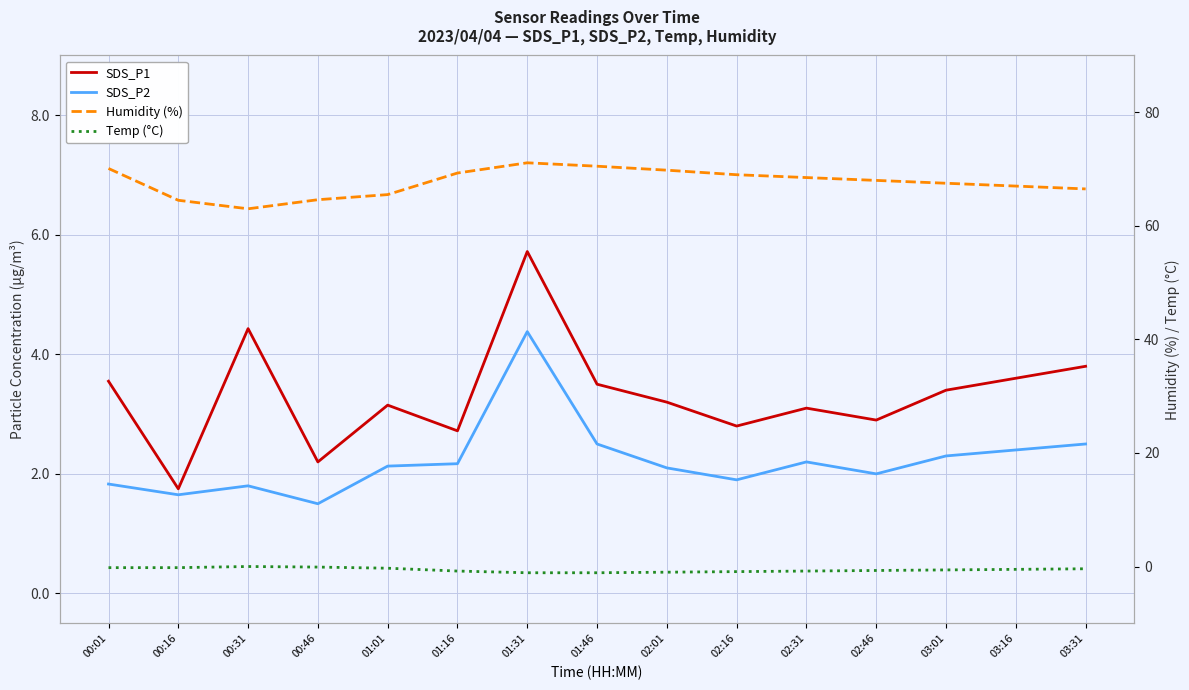

True or false: SDS_P1 and Temp (°C) intersect in this chart.

False